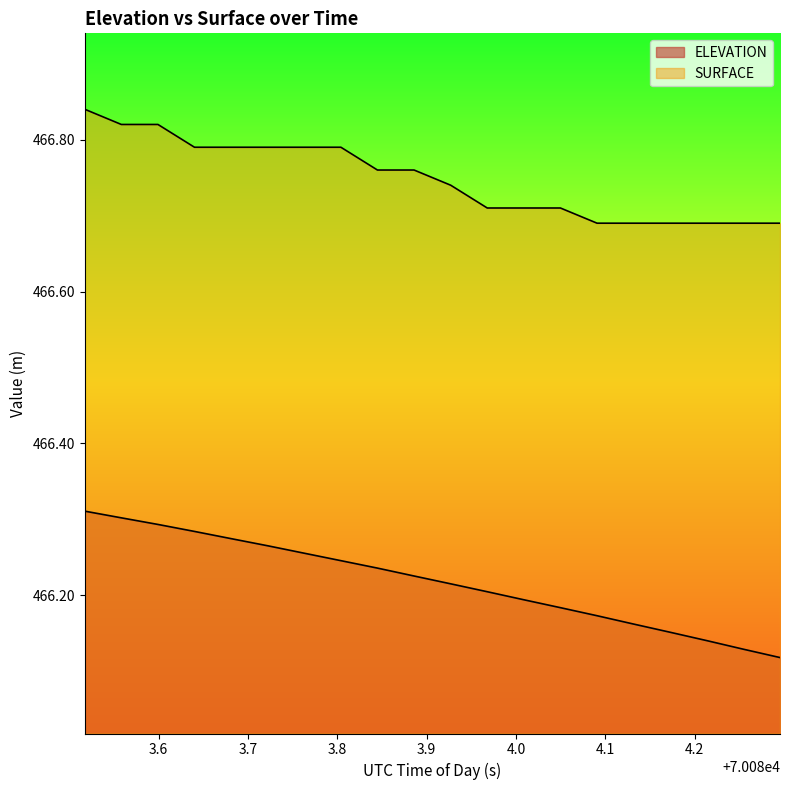

True or false: SURFACE and ELEVATION cross at least once.

False